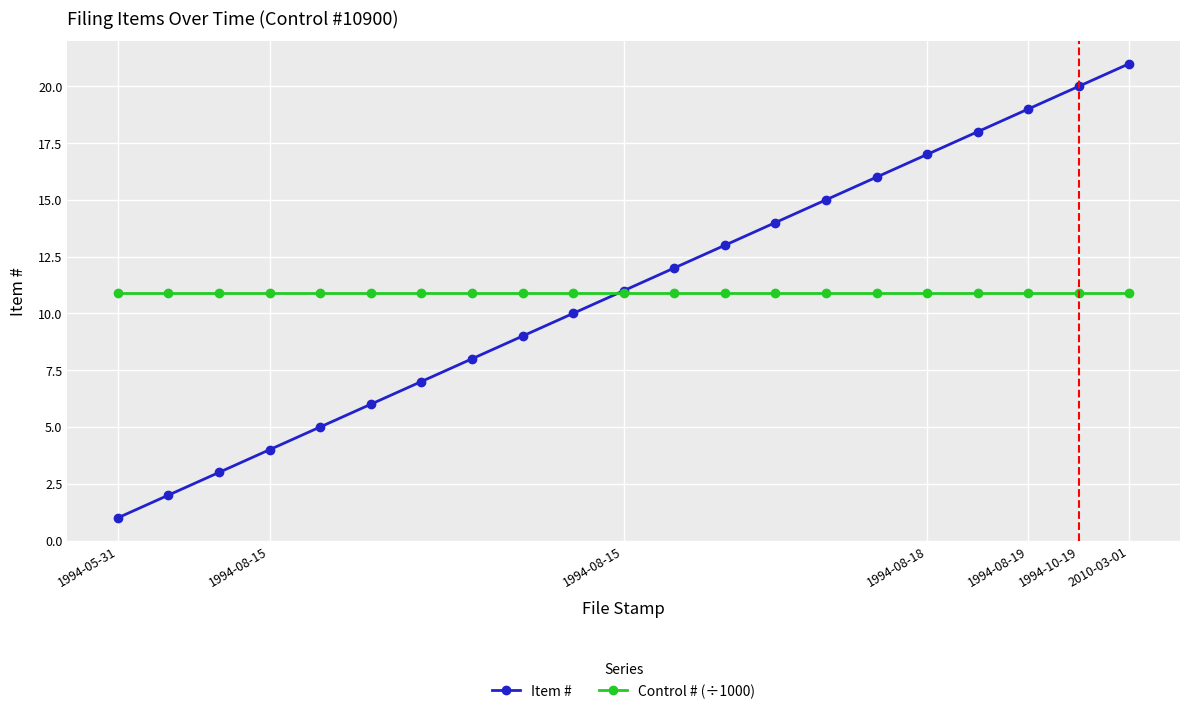

Which series has the largest range (max minus min)?

Item #